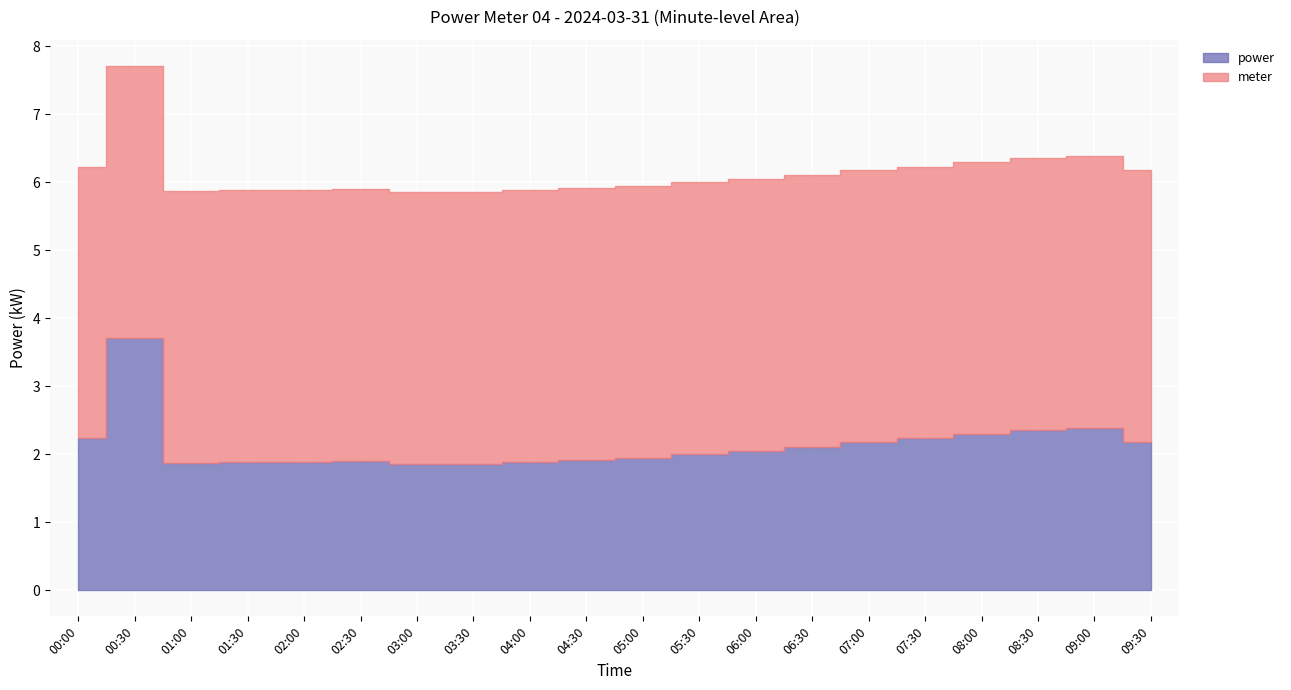

What position from the right is 07:00?

6